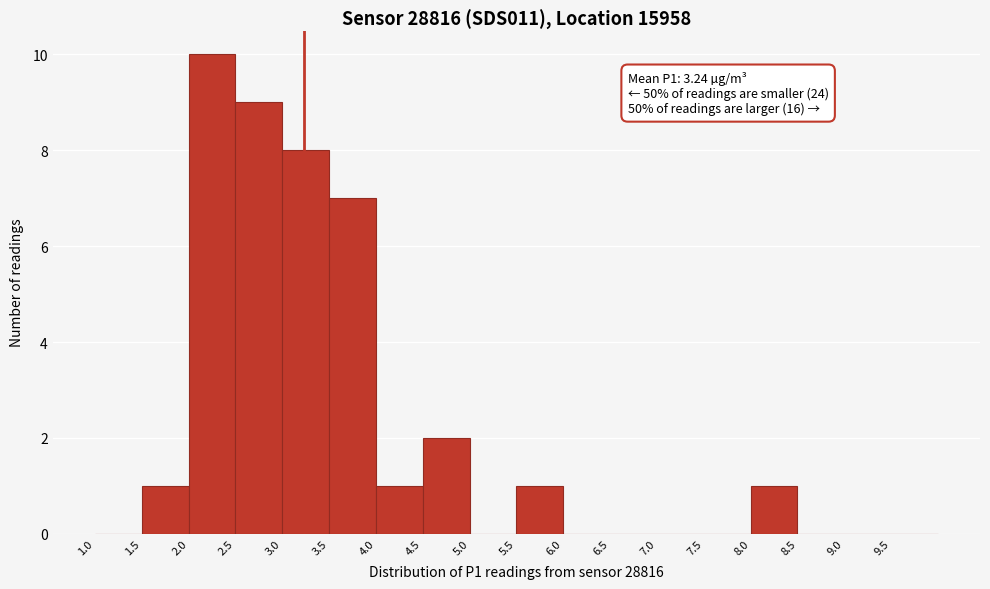

Over which range of the x-axis is the bar tallest?

2.0 to 2.5